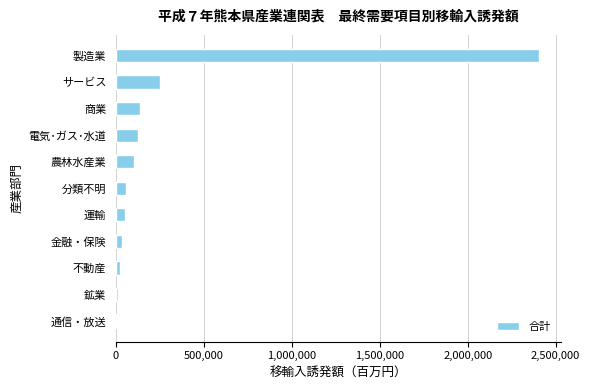

True or false: the data shows 2407648 at 製造業.

True